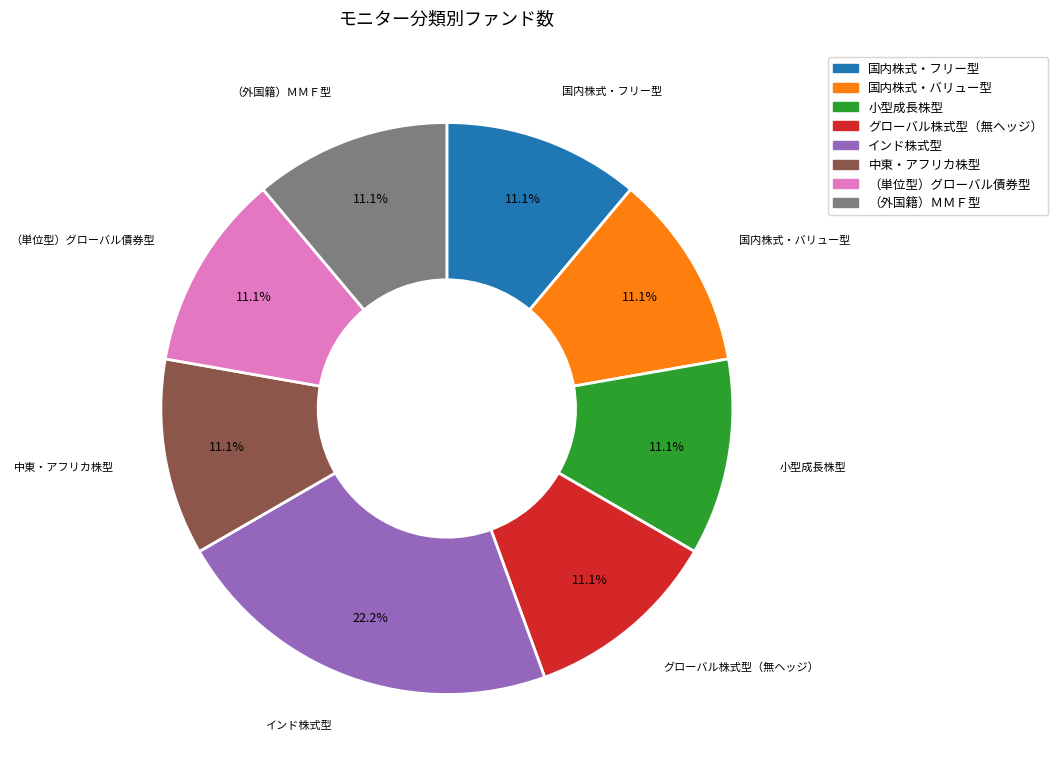

Is the sum of （単位型）グローバル債券型 and （外国籍）ＭＭＦ型 greater than half?

No